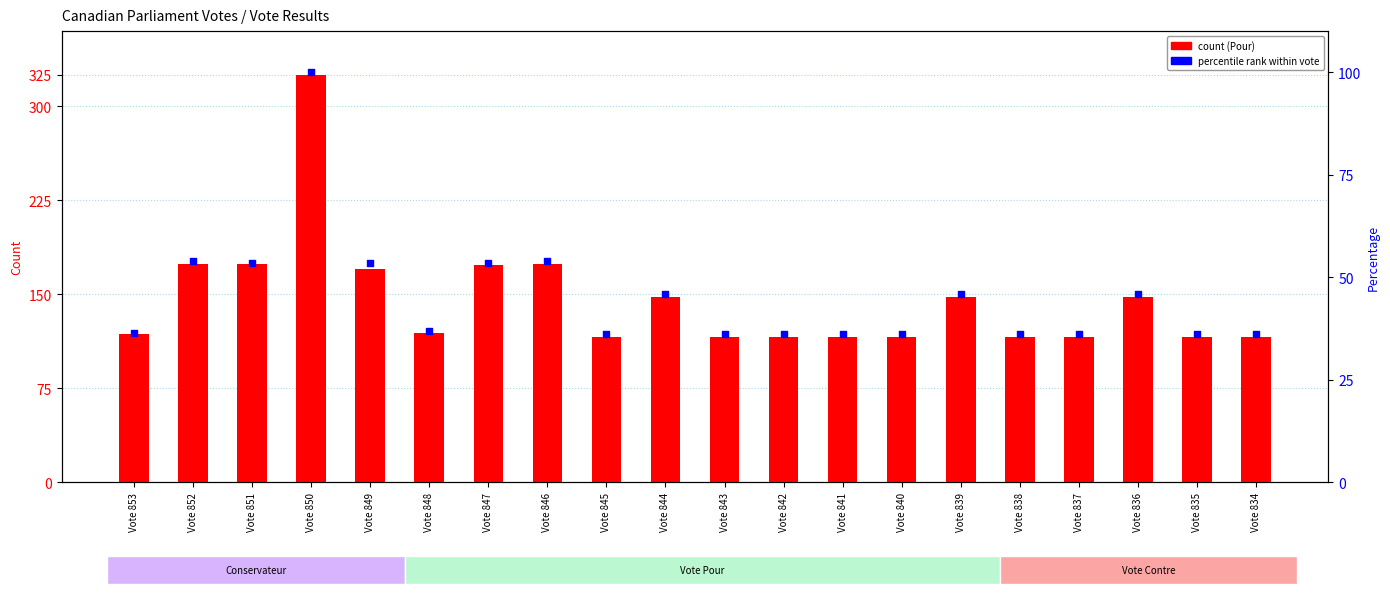

At how many categories does at least one series exceed 190?

1